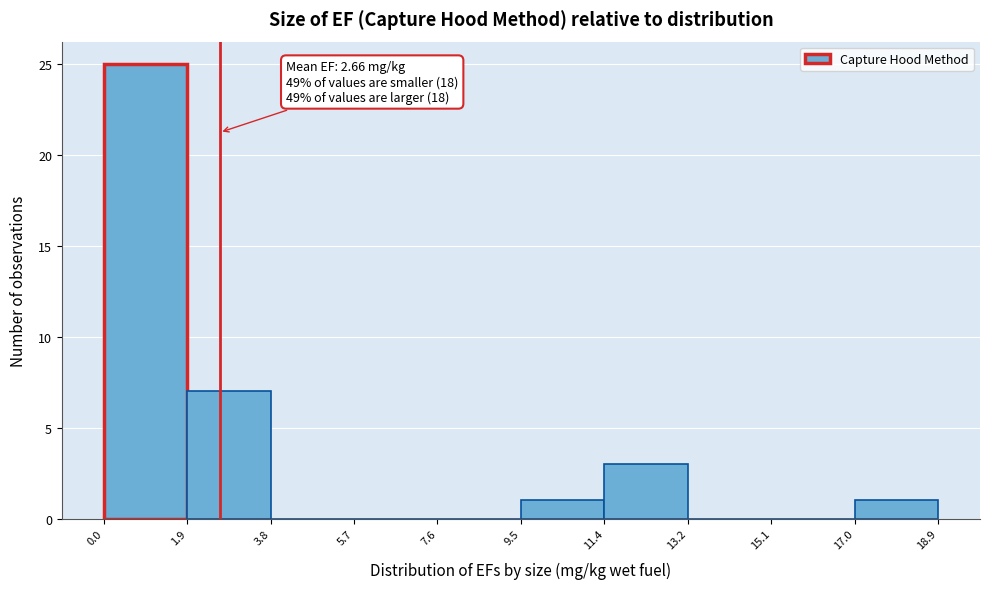

Which range on the x-axis has the tallest bar?

0.0 to 1.9